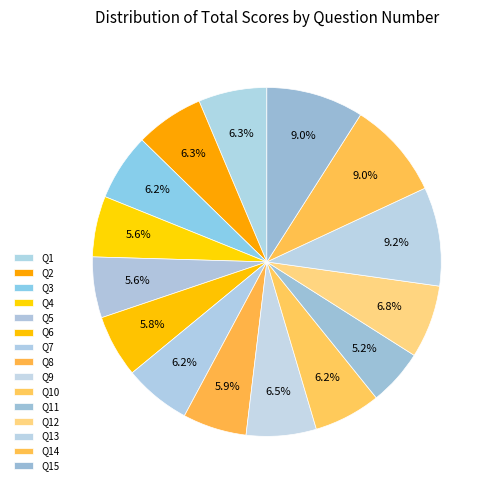

Count the number of slices in the pie.

15